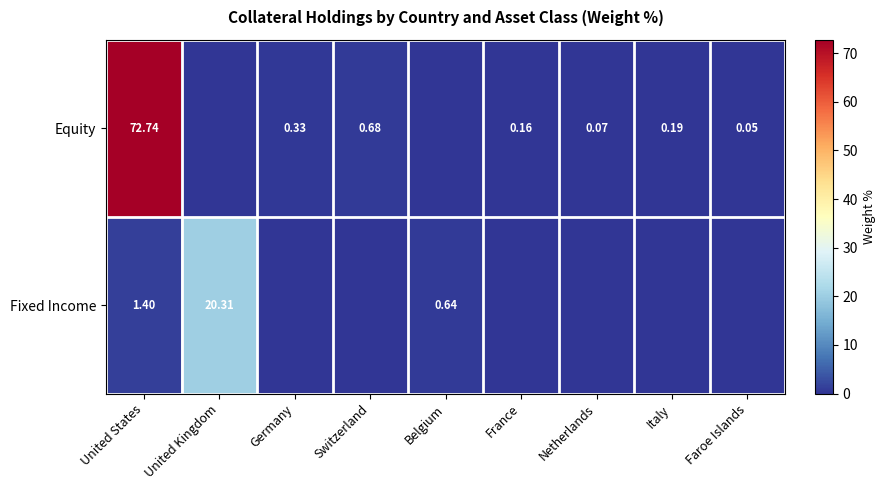

How many distinct data groups are displayed?

2